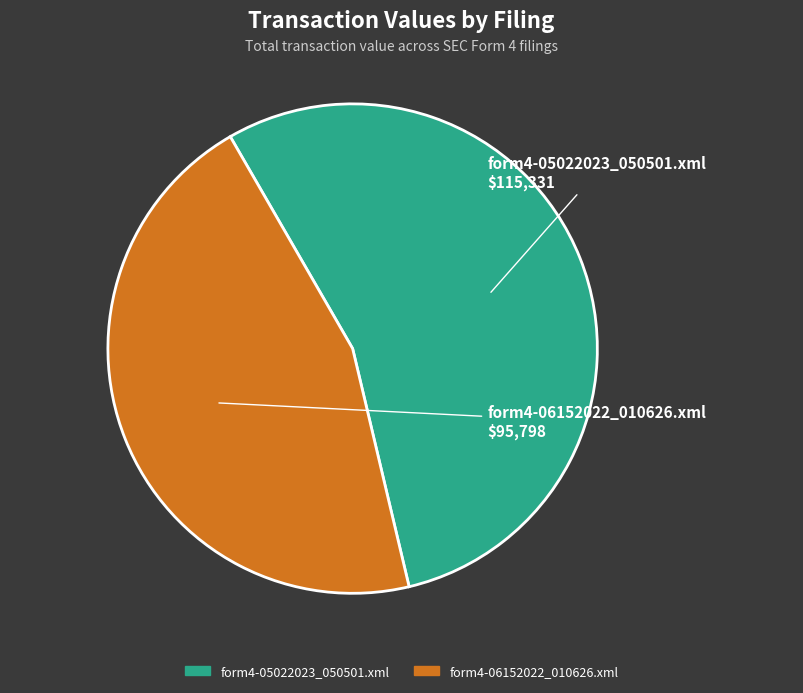

Is it true that form4-06152022_010626.xml is 32% of the pie?

False